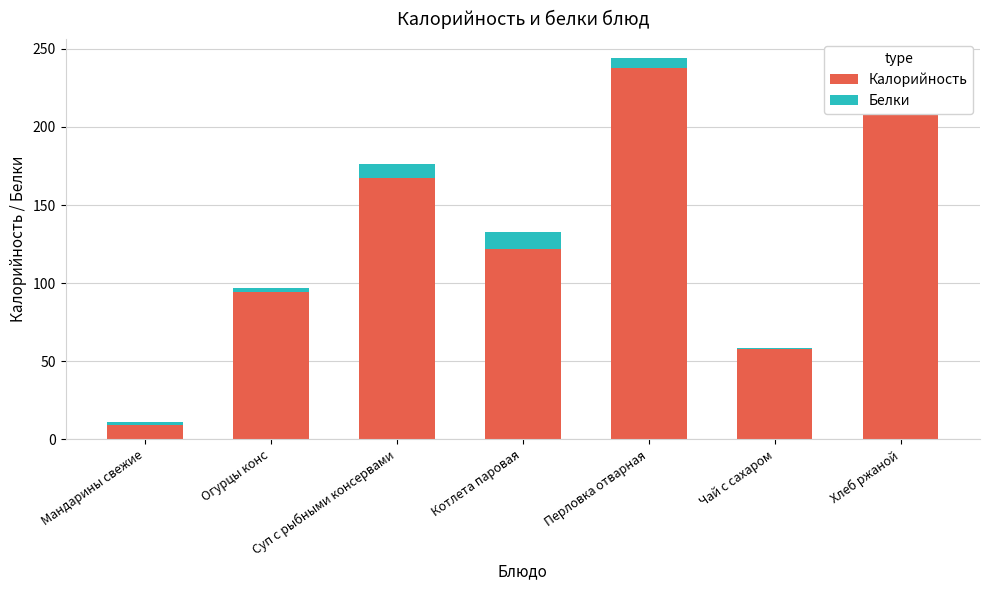

The Калорийность series shows 141.0 at Огурцы конс. True or false?

False